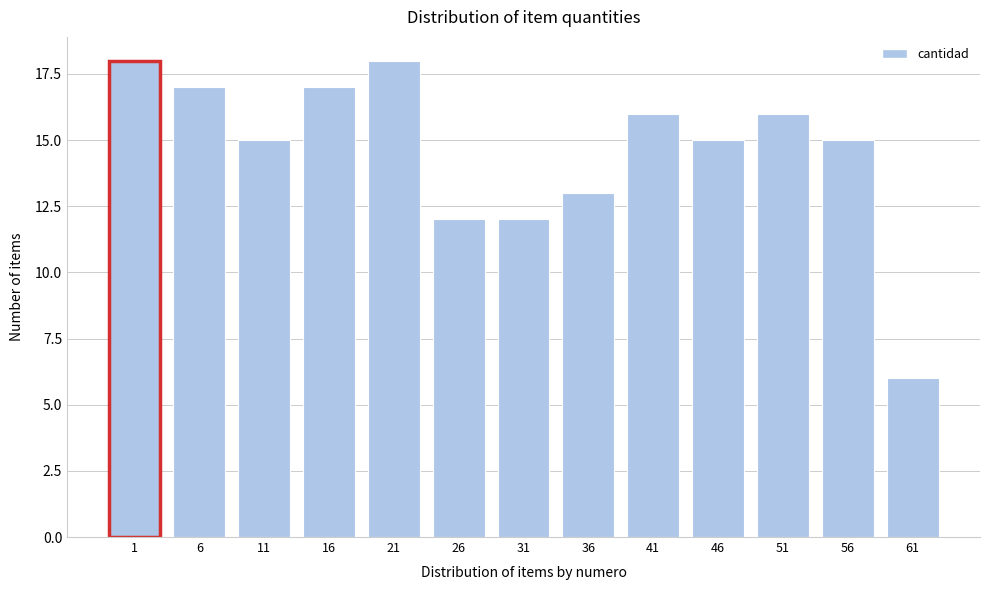

Reading left to right, extract all data points from this chart.

1=18	6=17	11=15	16=17	21=18	26=12	31=12	36=13	41=16	46=15	51=16	56=15	61=6